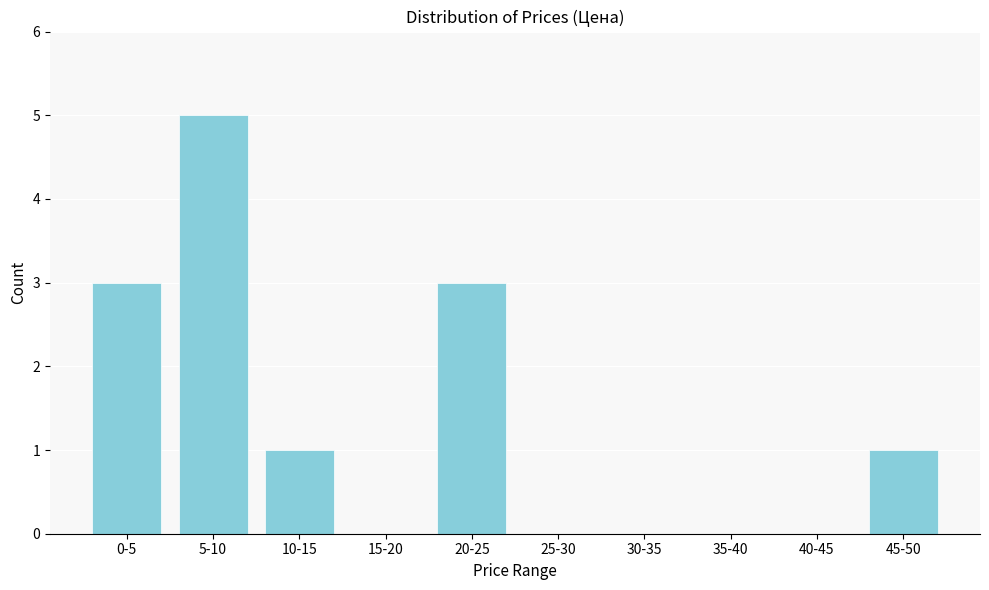

Reading right to left, transcribe all the data shown in this chart.

45-50=1	40-45=0	35-40=0	30-35=0	25-30=0	20-25=3	15-20=0	10-15=1	5-10=5	0-5=3